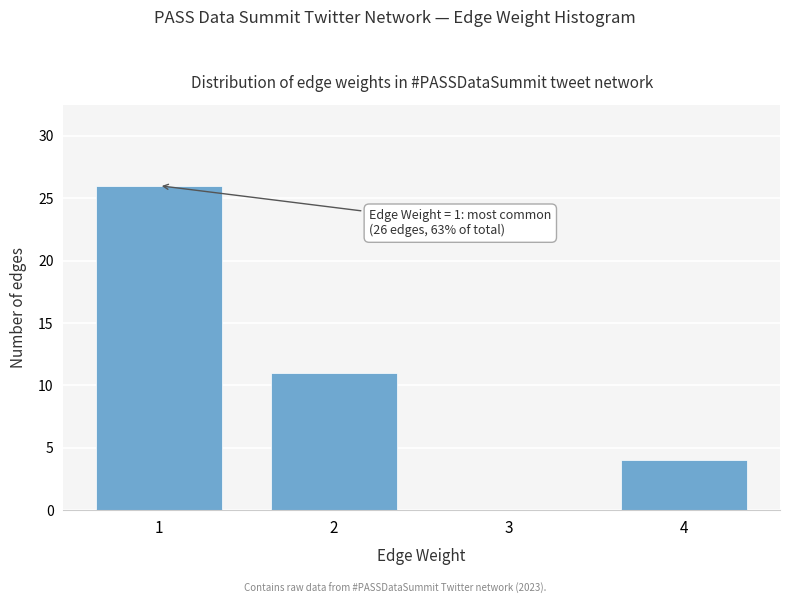

Reading left to right, transcribe all the data shown in this chart.

1=26	2=11	3=0	4=4